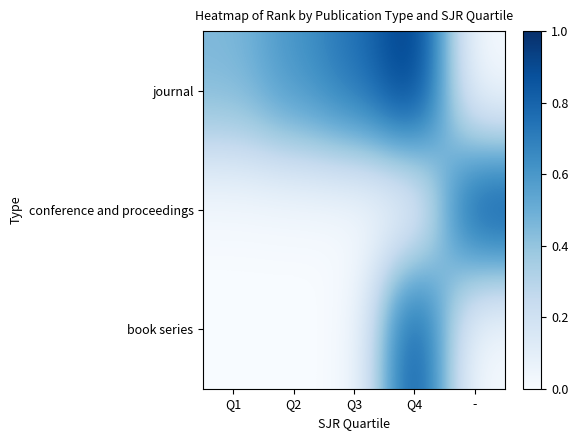

Reading right to left, what are all the values shown in this chart?

journal: -=0.0	Q4=1.0	Q3=0.7	Q2=0.6	Q1=0.5
conference and proceedings: -=0.9	Q4=0.0	Q3=0.0	Q2=0.0	Q1=0.0
book series: -=0.0	Q4=0.9	Q3=0.0	Q2=0.0	Q1=0.0